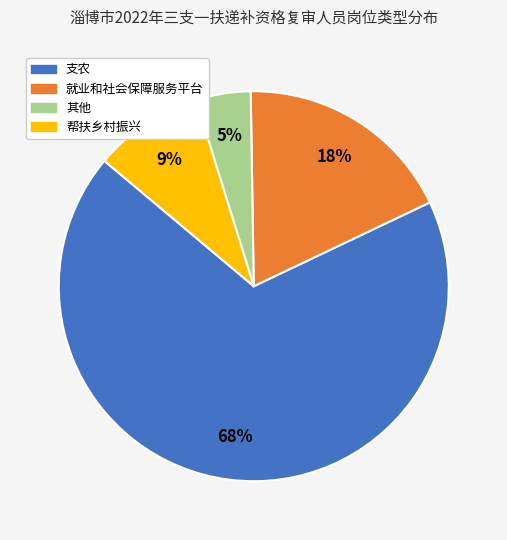

To the nearest percent, what is the average slice percentage?

25%